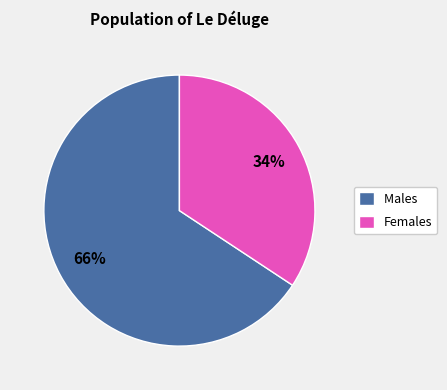

Which slice is the largest?

Males